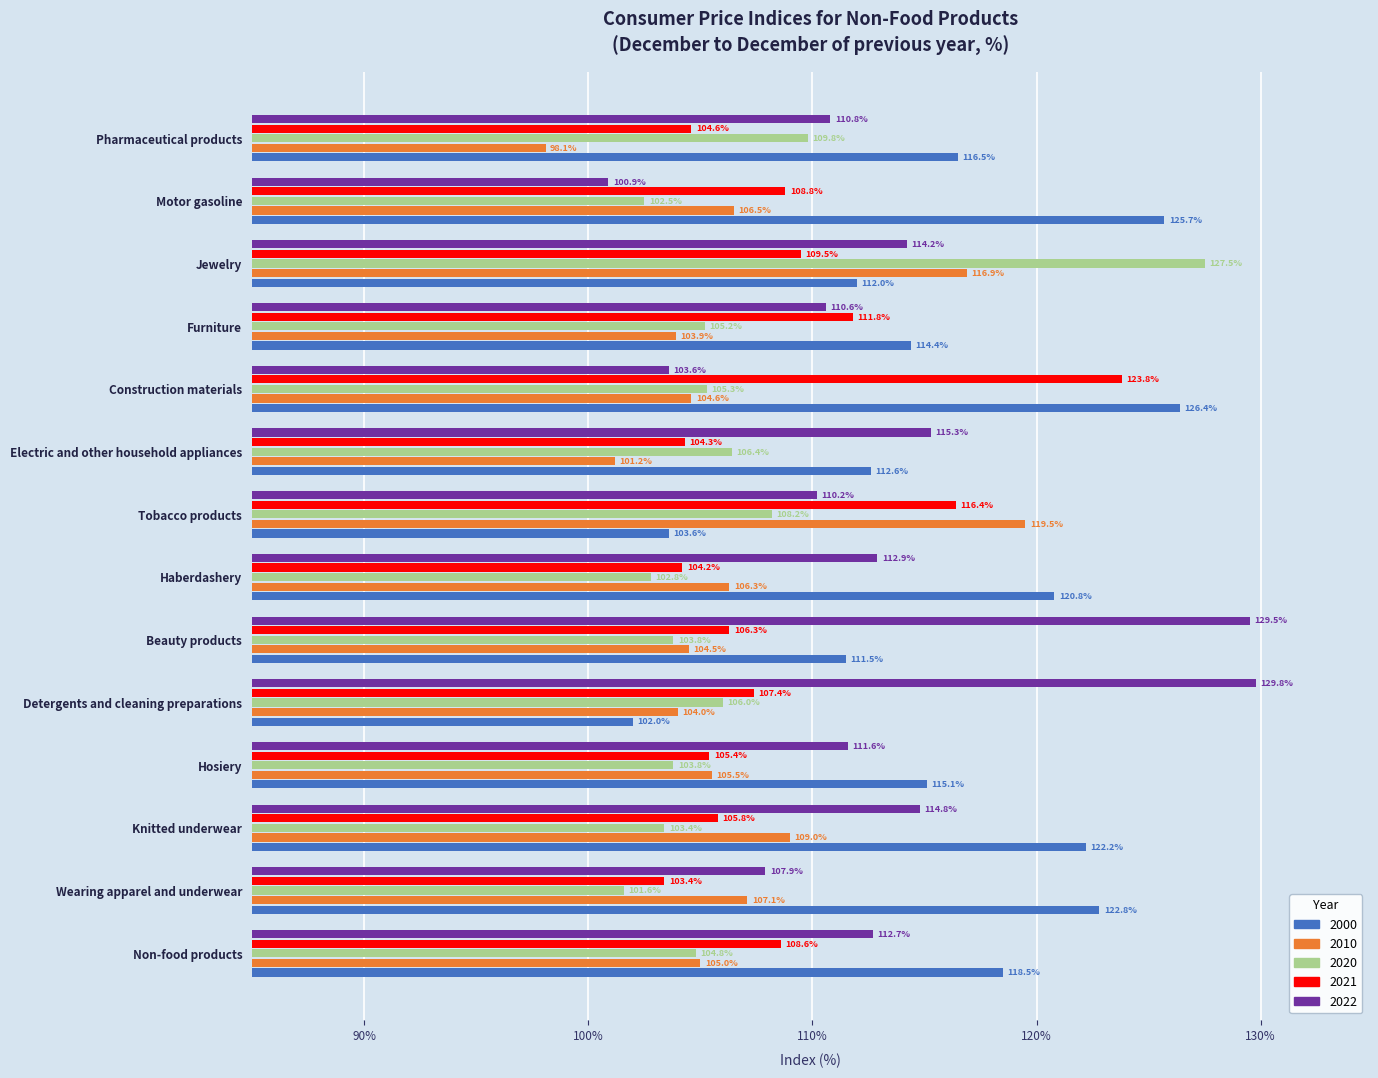

What is the total value across all series at Haberdashery?

547.0